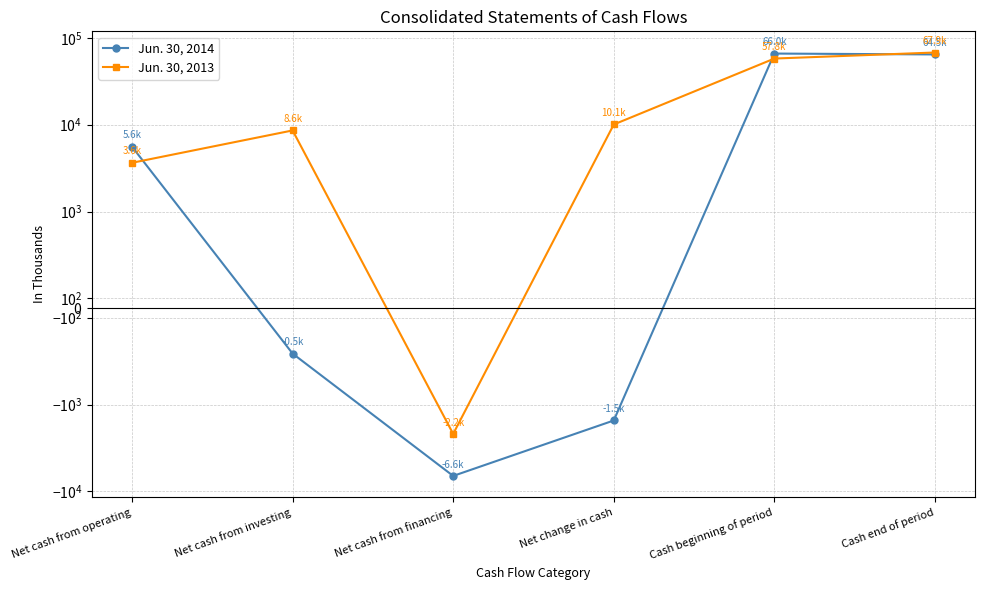

What is the total value across all series at Cash beginning of period?

123856